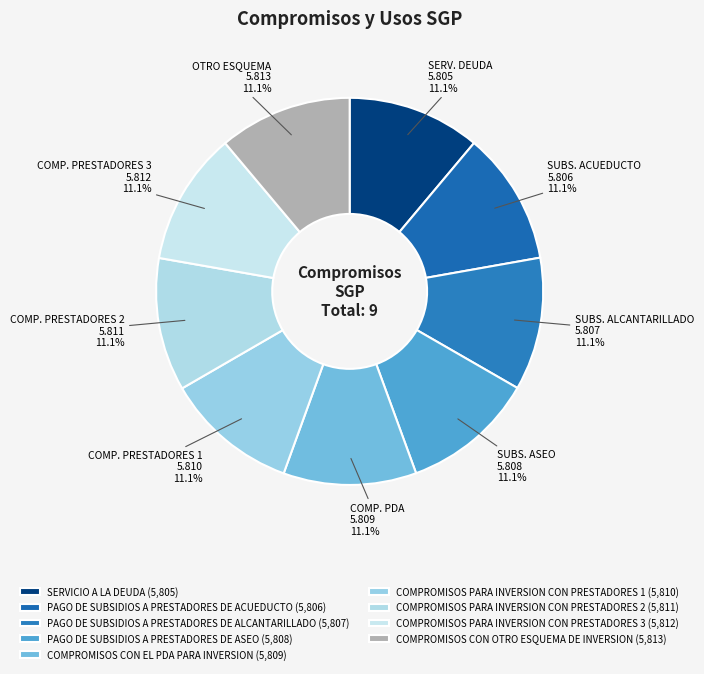

Is it true that PAGO DE SUBSIDIOS A PRESTADORES DE ASEO is 1% of the pie?

False